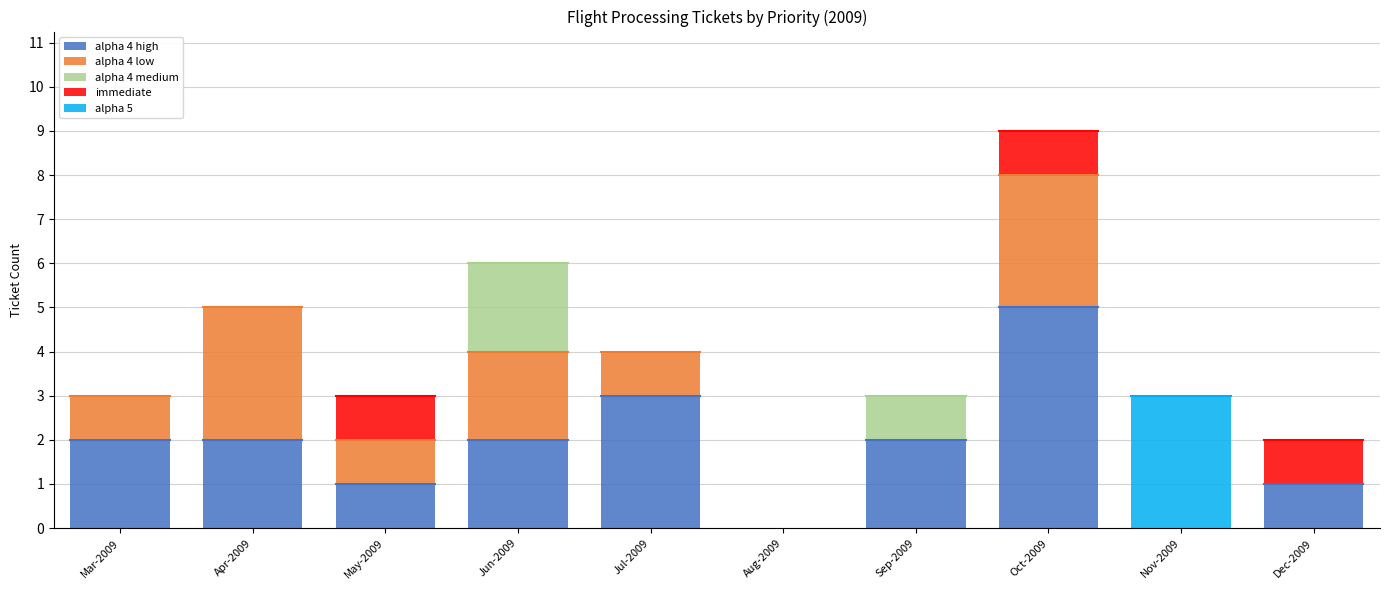

What is the highest value of the alpha 4 high series?

5